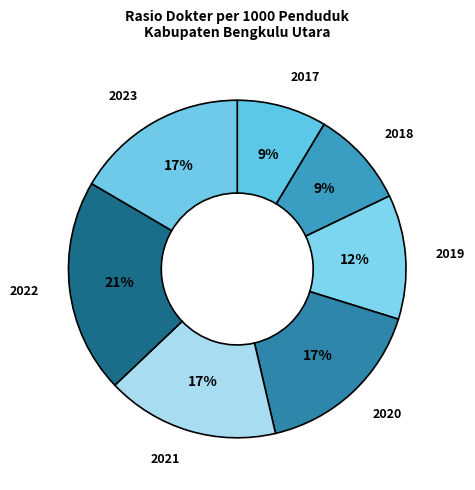

How many slices are in this pie chart?

7